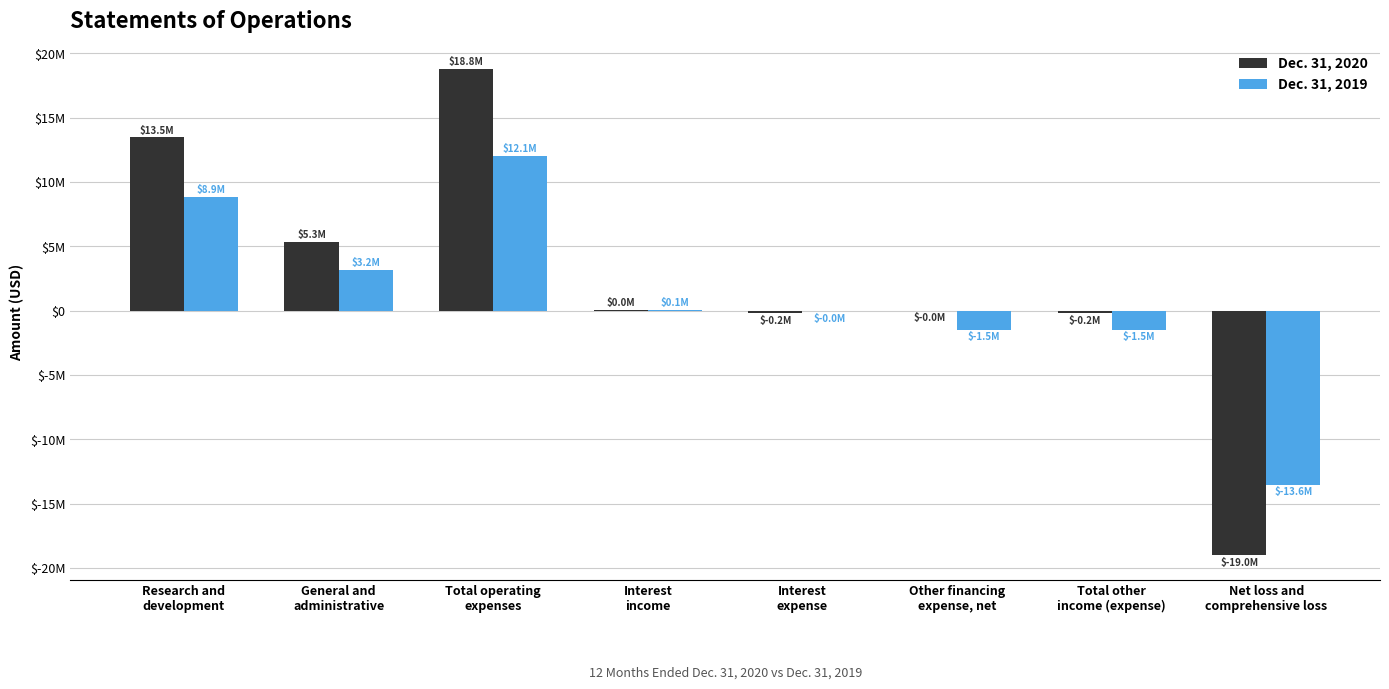

What are all the series names shown in the legend?

Dec. 31, 2020, Dec. 31, 2019